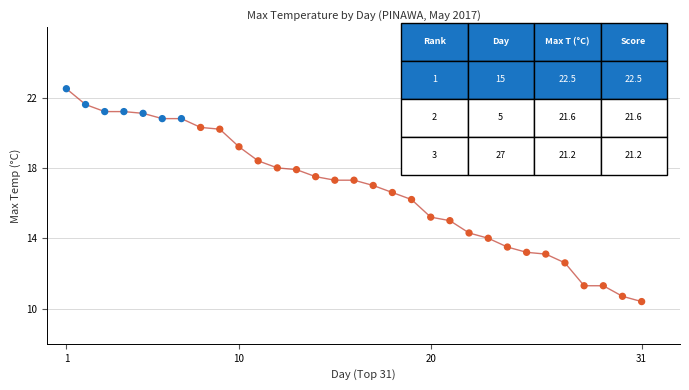

What is the range of Y values (max minus min)?

12.1